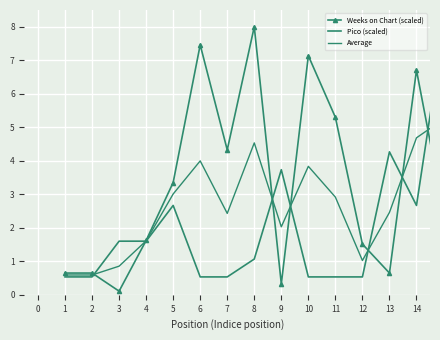

Which series has the largest total across all categories?

Weeks on Chart (scaled)